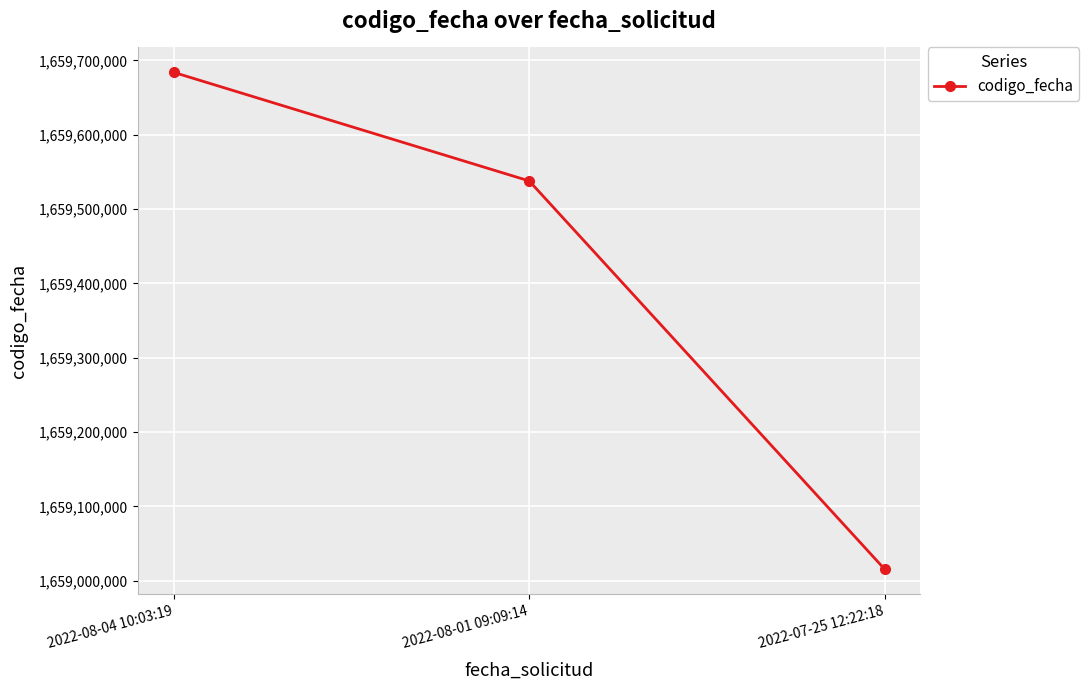

What is the greatest value displayed?

1659684103